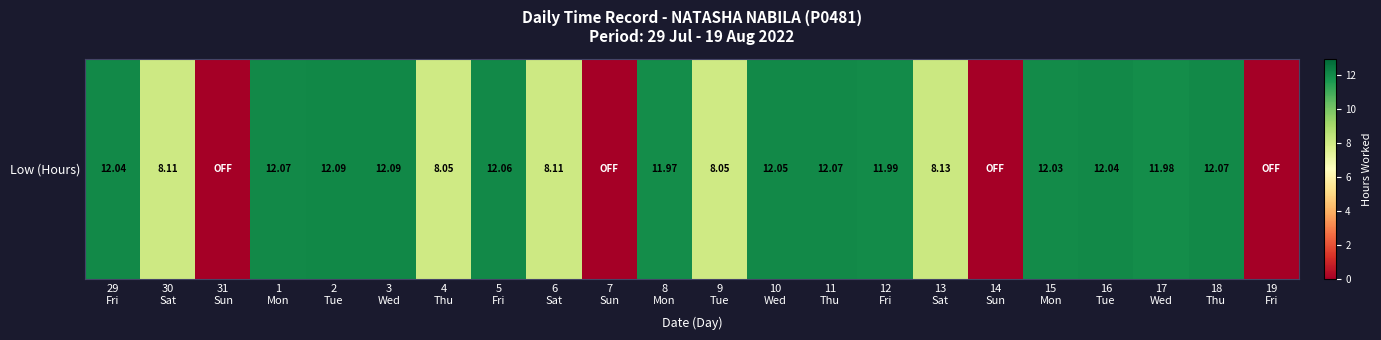

How many data points are less than 11?

9